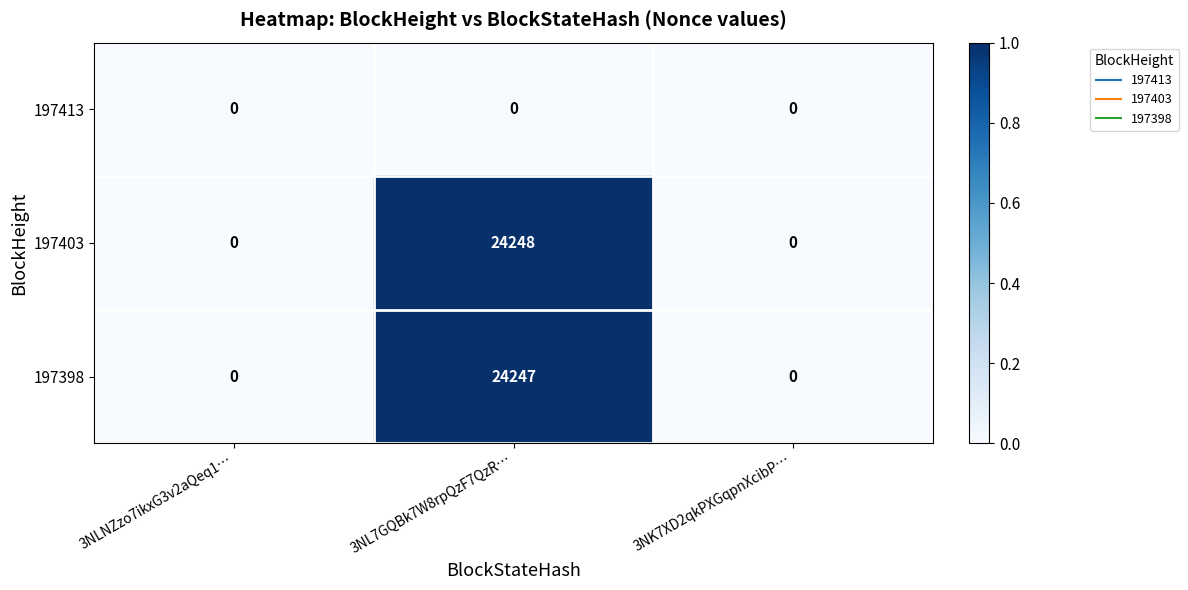

True or false: 197403 has a value of 0 at 3NLNZzo7ikxG3v2aQeq1….

True